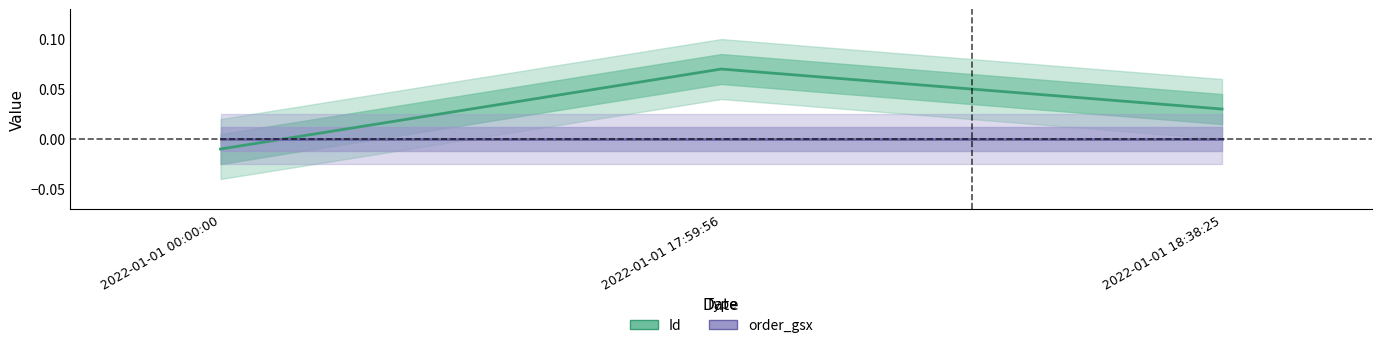

How many series are shown in this chart?

2